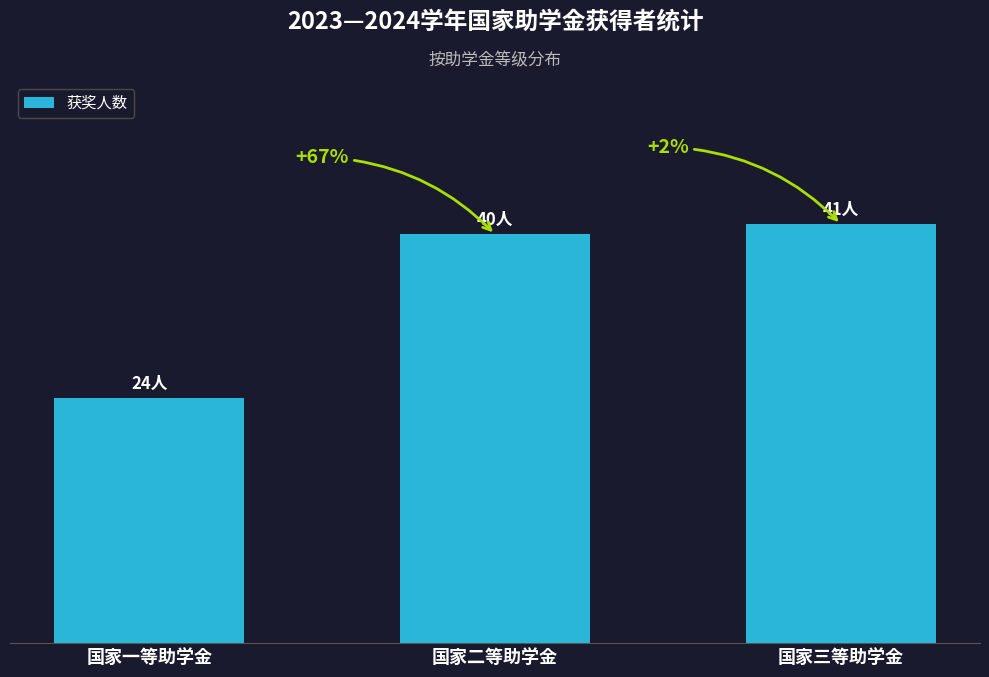

What is the minimum value shown in the chart?

24